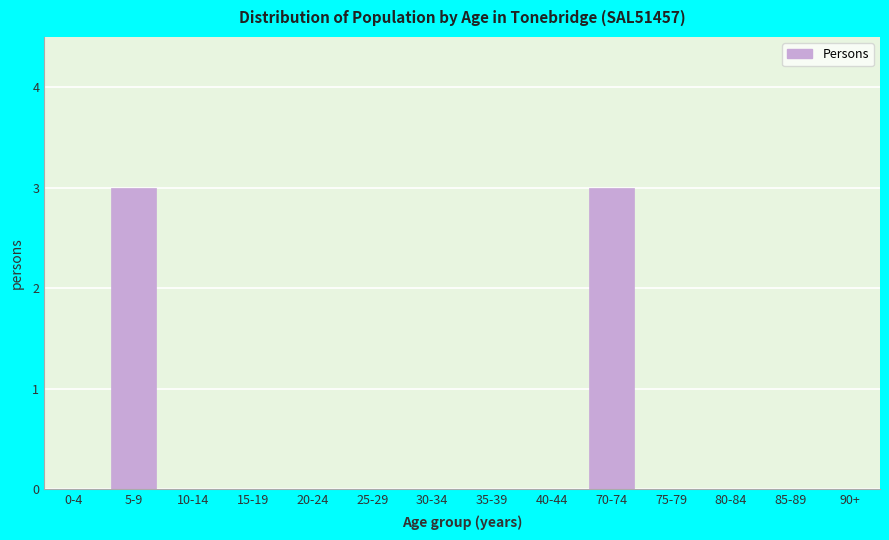

Reading left to right, extract all data points from this chart.

0-4=0	5-9=3	10-14=0	15-19=0	20-24=0	25-29=0	30-34=0	35-39=0	40-44=0	70-74=3	75-79=0	80-84=0	85-89=0	90+=0